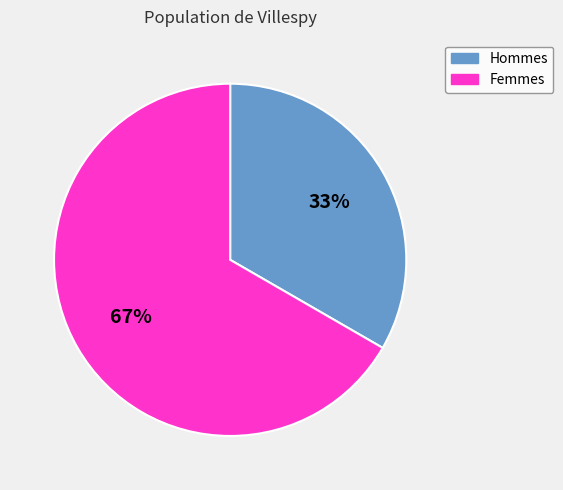

Is there any slice that represents more than half of the pie?

Yes